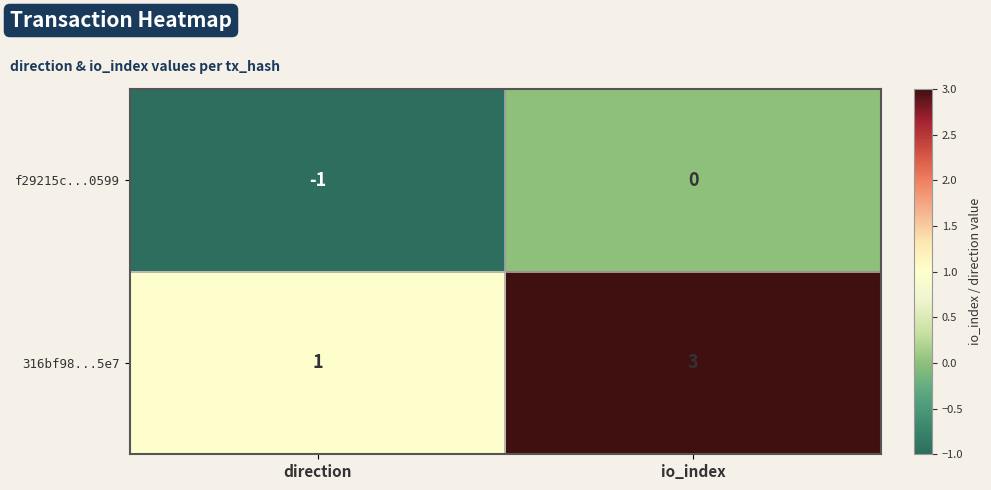

Which series has the largest range (max minus min)?

316bf98...5e7